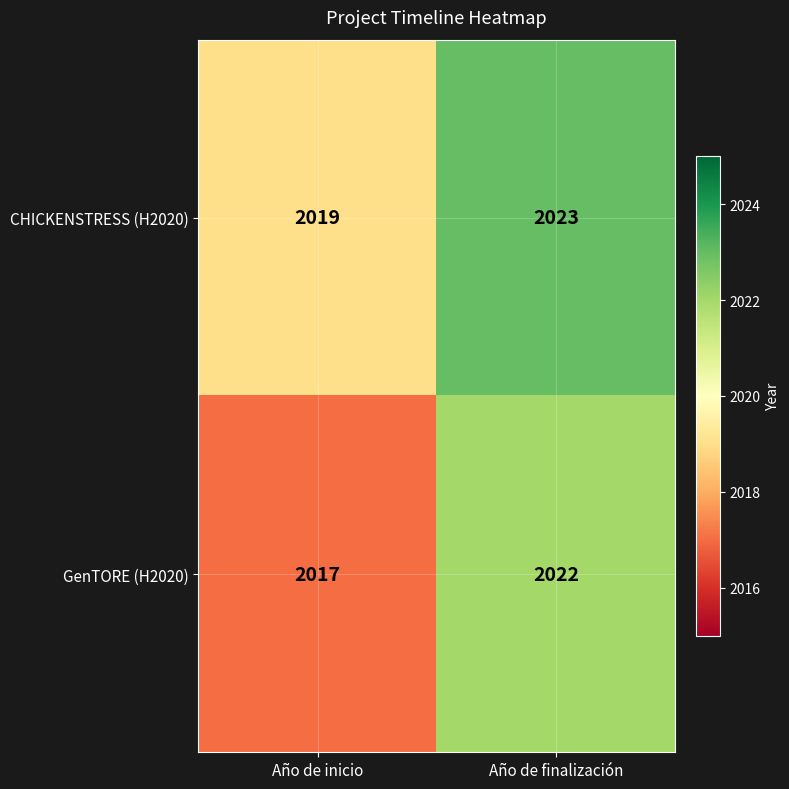

Reading right to left, transcribe all the data shown in this chart.

CHICKENSTRESS (H2020): Año de finalización=2023	Año de inicio=2019
GenTORE (H2020): Año de finalización=2022	Año de inicio=2017